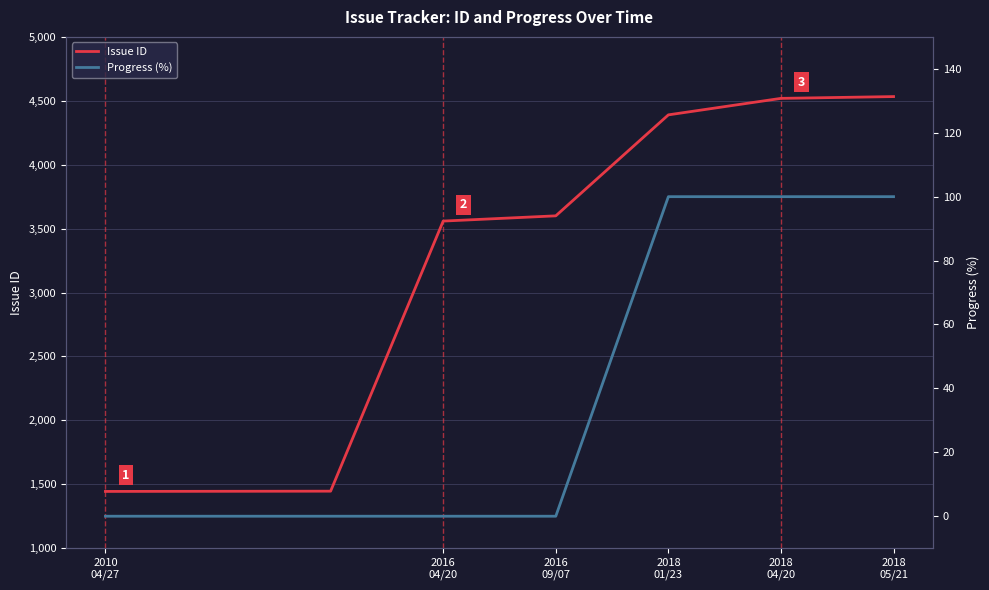

Where is Issue ID nearest to the value 2988?

2016
04/20